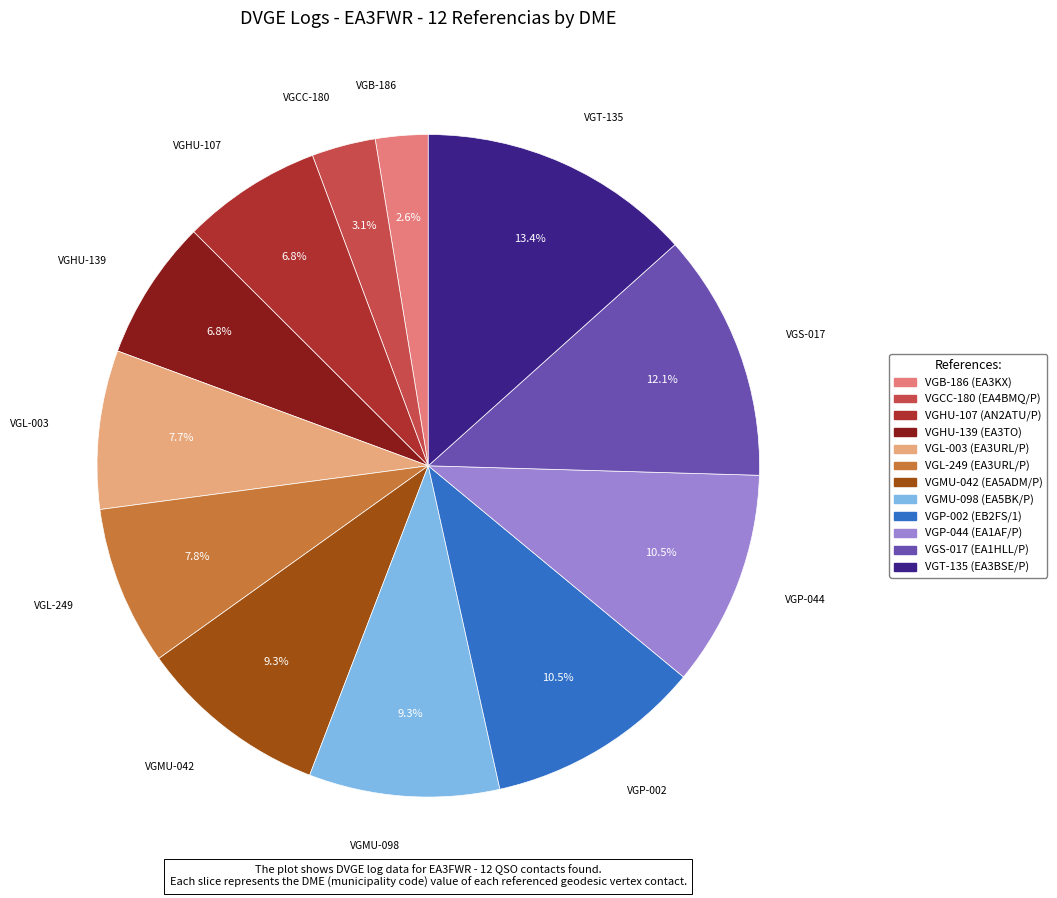

Is there a majority slice in this chart?

No